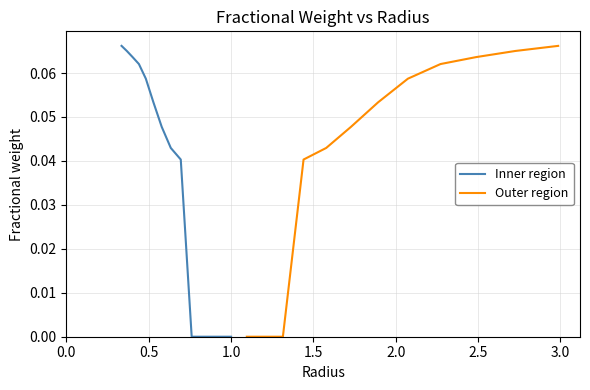

What position from the left is 0.0?

1